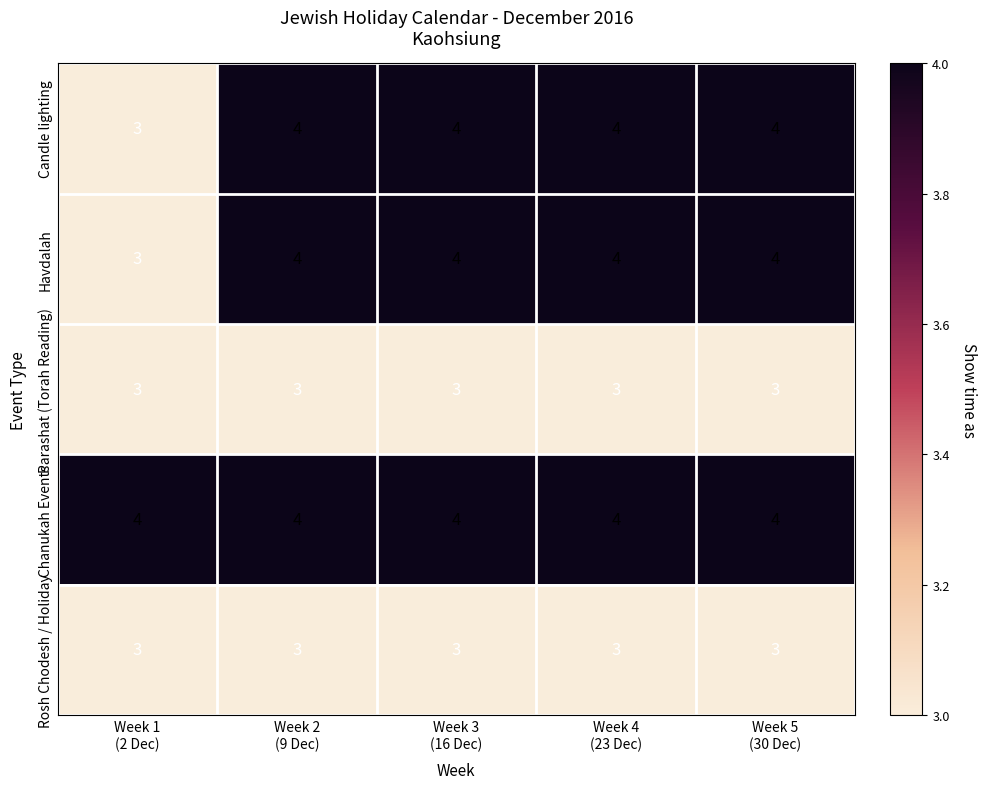

What is the sum of all Parashat (Torah Reading) values?

15